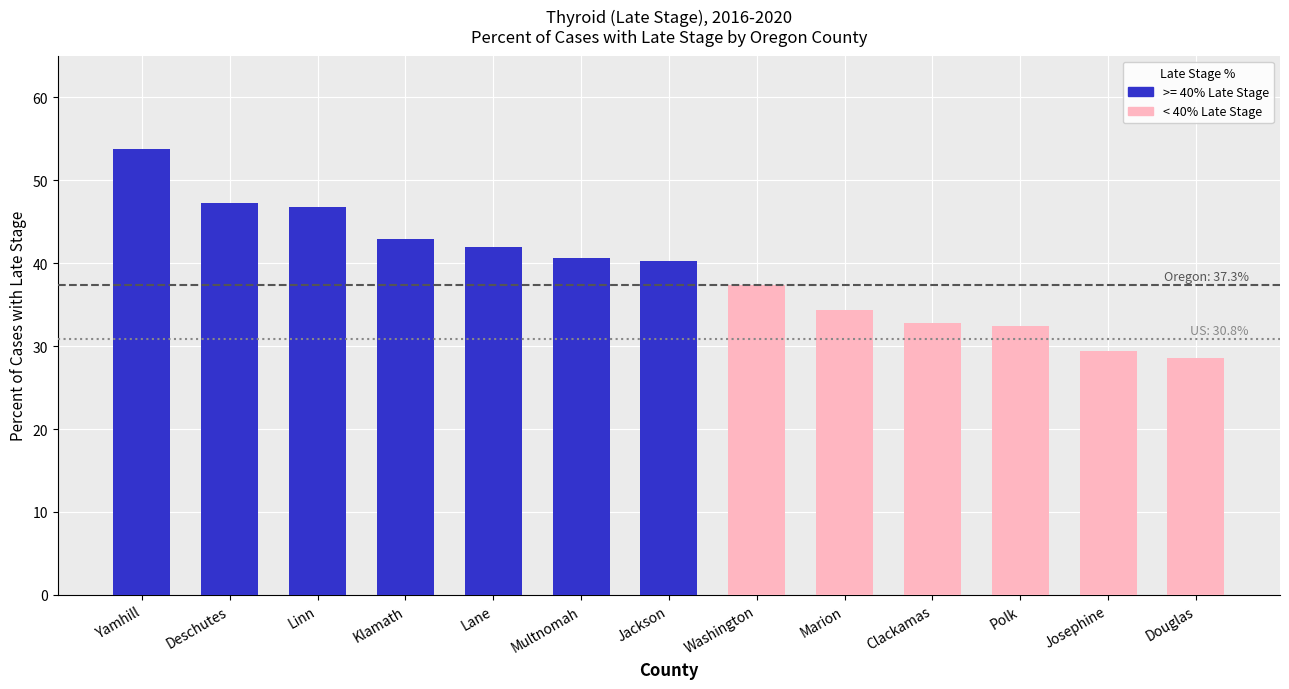

The value at Linn is 24.2. True or false?

False